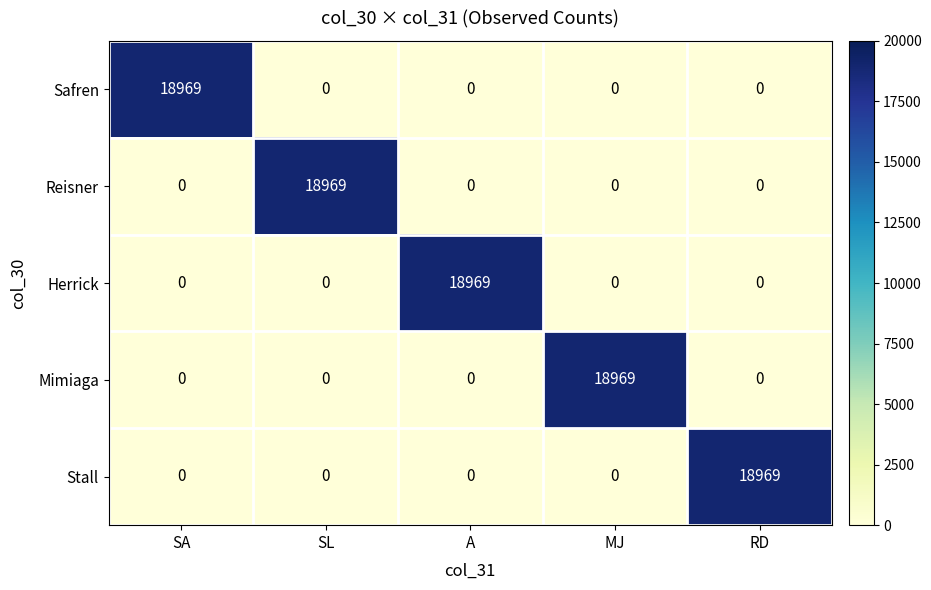

Reading right to left, list all the values displayed in this chart.

Safren: RD=0	MJ=0	A=0	SL=0	SA=18969
Reisner: RD=0	MJ=0	A=0	SL=18969	SA=0
Herrick: RD=0	MJ=0	A=18969	SL=0	SA=0
Mimiaga: RD=0	MJ=18969	A=0	SL=0	SA=0
Stall: RD=18969	MJ=0	A=0	SL=0	SA=0